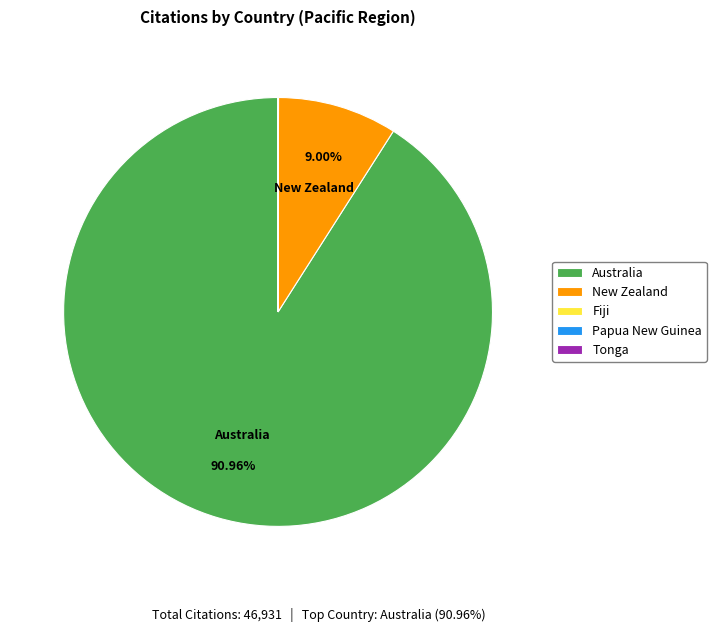

What is the largest slice in the pie chart?

Australia